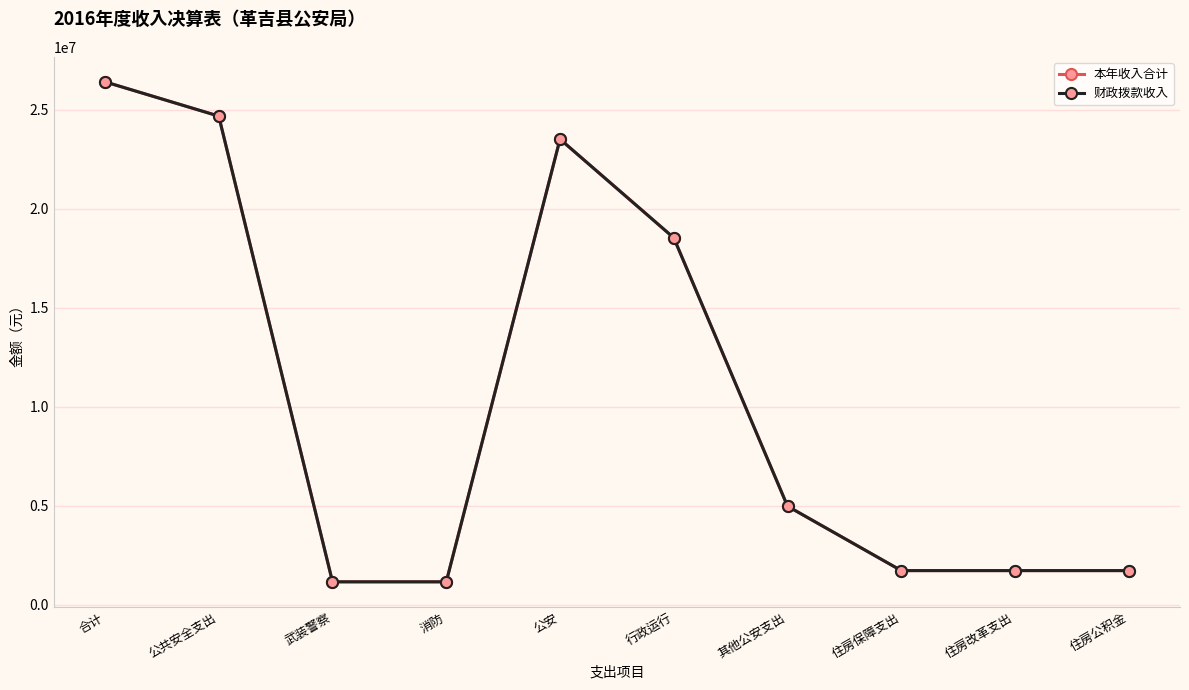

Reading right to left, extract all data points from this chart.

本年收入合计: 住房公积金=1731061.8	住房改革支出=1731061.8	住房保障支出=1731061.8	其他公安支出=4984900.0	行政运行=18541694.0	公安=23526594.0	消防=1164353.4	武装警察=1164353.4	公共安全支出=24690947.4	合计=26422009.2
财政拨款收入: 住房公积金=1731061.8	住房改革支出=1731061.8	住房保障支出=1731061.8	其他公安支出=4984900.0	行政运行=18541694.0	公安=23526594.0	消防=1164353.4	武装警察=1164353.4	公共安全支出=24690947.4	合计=26422009.2